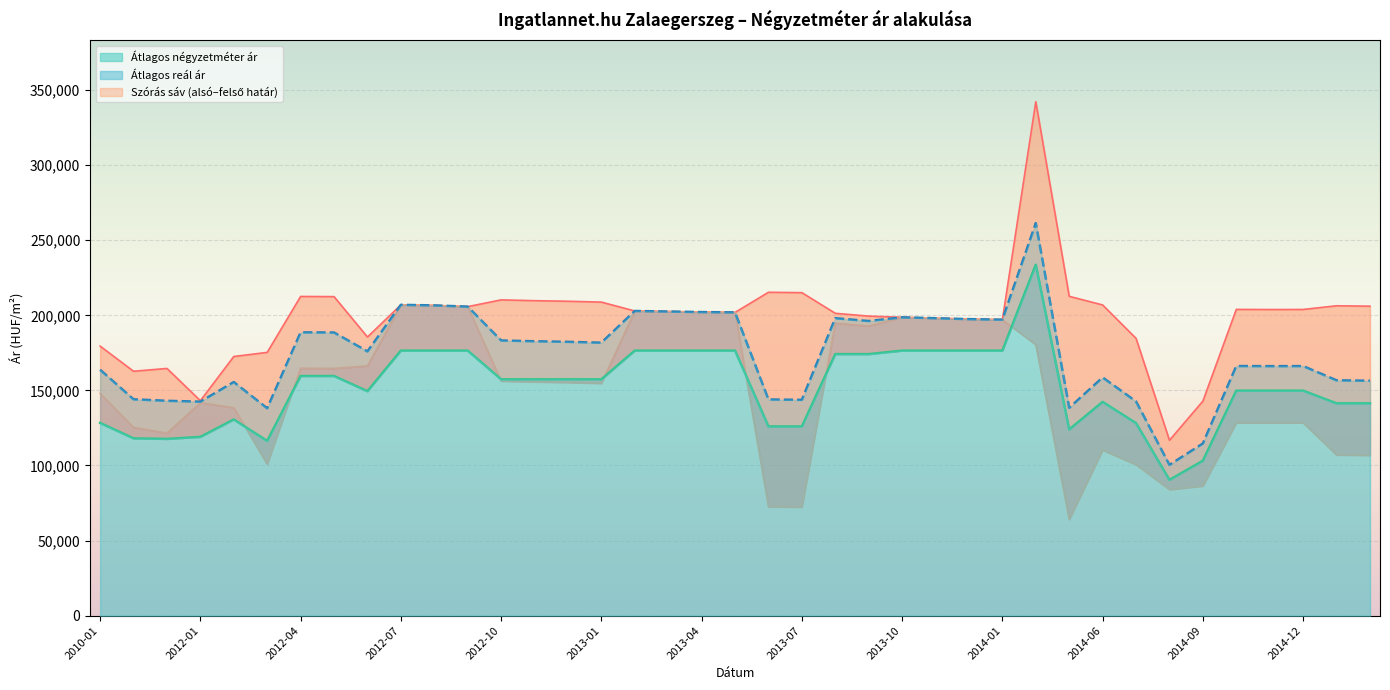

Reading right to left, transcribe all the data shown in this chart.

Átlagos négyzetméter ár: 141360	141360	149797	149797	149797	103145	90372	128164	142318	123949	233689	176470	176470	176470	176470	174144	174144	125990	125990	176470	176470	176470	176470	157352	157352	157352	157352	176470	176470	176470	149451	159561	159561	116326	130612	119035	117681	118044	128335
Szórás alsó határ: 106766	107040	128450	128408	128492	86365	83970	100562	110291	64089	180408	197092	197441	198042	198647	192889	194754	72298	72558	201934	202143	202510	202879	154714	155285	155667	156196	205765	206582	206965	166316	164621	164722	100844	138504	141819	121505	125370	148016
Szórás felső határ: 206072	206346	203890	203848	203932	142875	116782	184640	206887	212639	342248	197092	197441	198042	198647	199467	201332	215076	215336	201934	202143	202510	202879	208786	209357	209739	210268	205765	206582	206965	185544	212445	212546	175306	172560	143131	164615	162740	179482
Átlagos reál ár: 156419	156693	166170	166128	166212	114620	100376	142601	158589	138364	261328	197092	197441	198042	198647	196178	198043	143687	143947	201934	202143	202510	202879	181750	182321	182703	183232	205765	206582	206965	175930	188533	188634	138075	155532	142475	143060	144055	163749